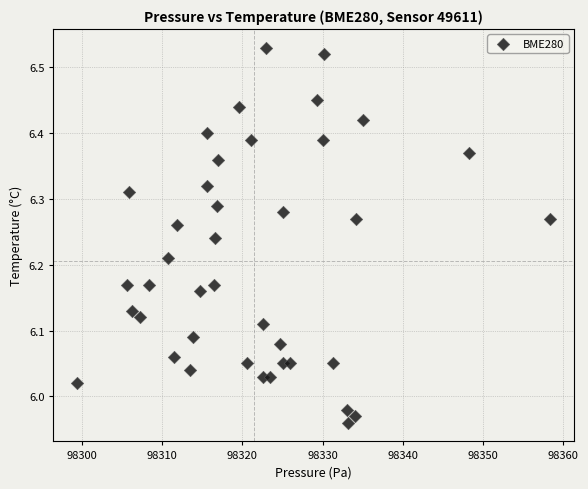

What is the range of X values (max minus min)?

59.0